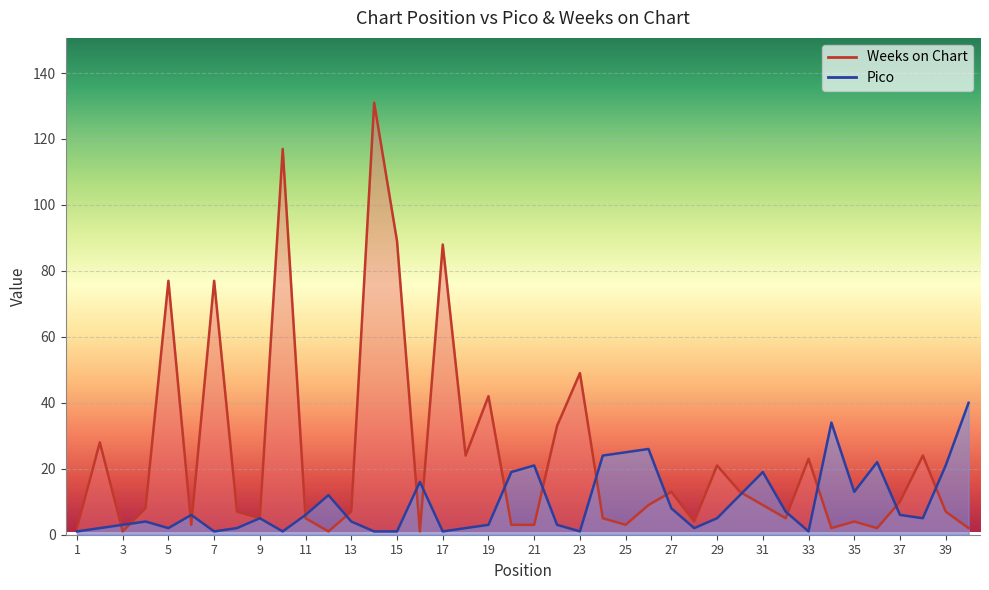

At which label does Pico first exceed 5?

6